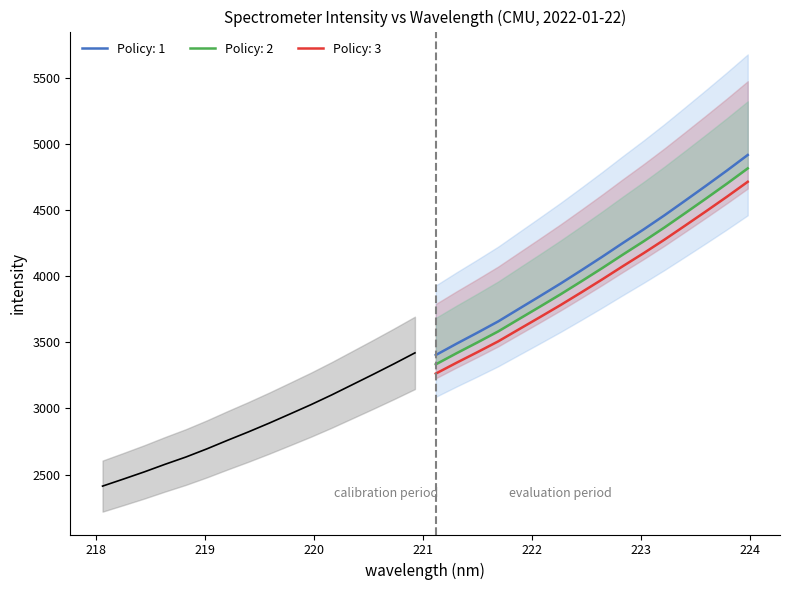

What is the lowest value of the Policy: 1 series?

3403.3